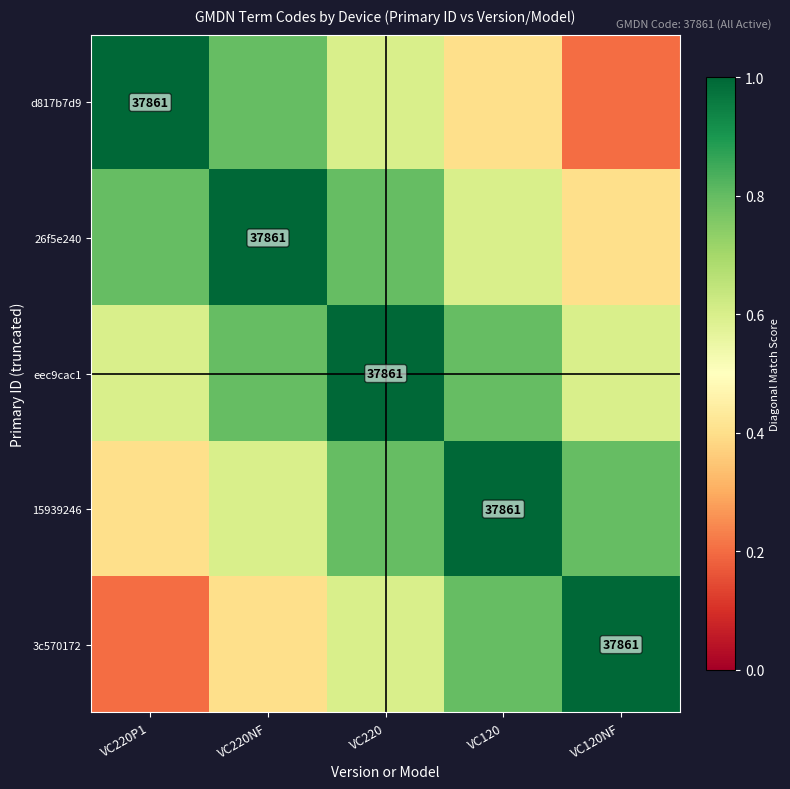

List the labels in order of d817b7d9 value, smallest first.

VC120NF, VC120, VC220, VC220NF, VC220P1